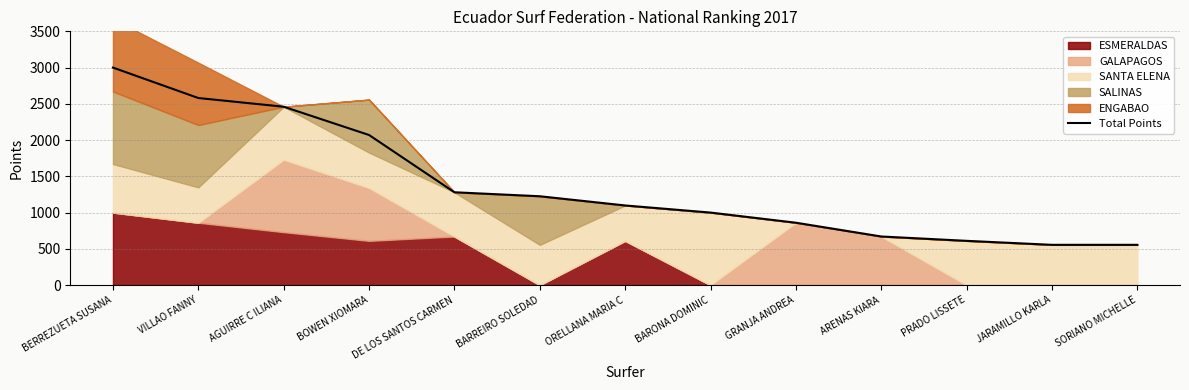

What position from the left is BERREZUETA SUSANA?

1